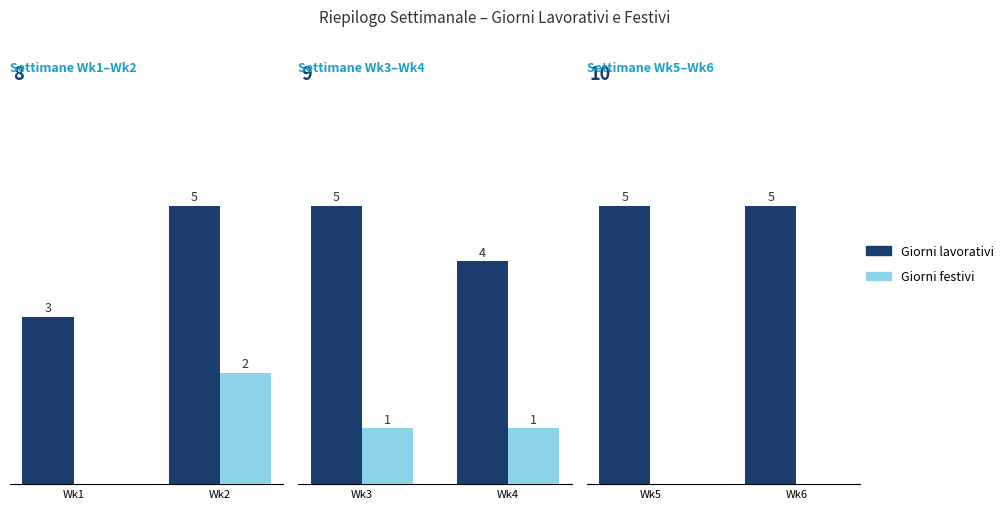

Is the value of Giorni festivi at Wk6 greater than the value of Giorni lavorativi at Wk6?

No